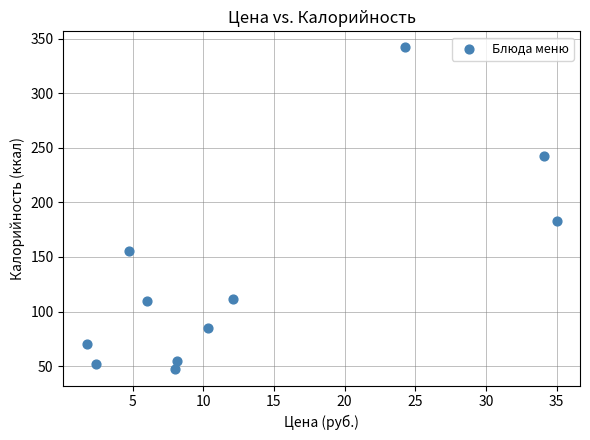

What is the range of X values (max minus min)?

33.2